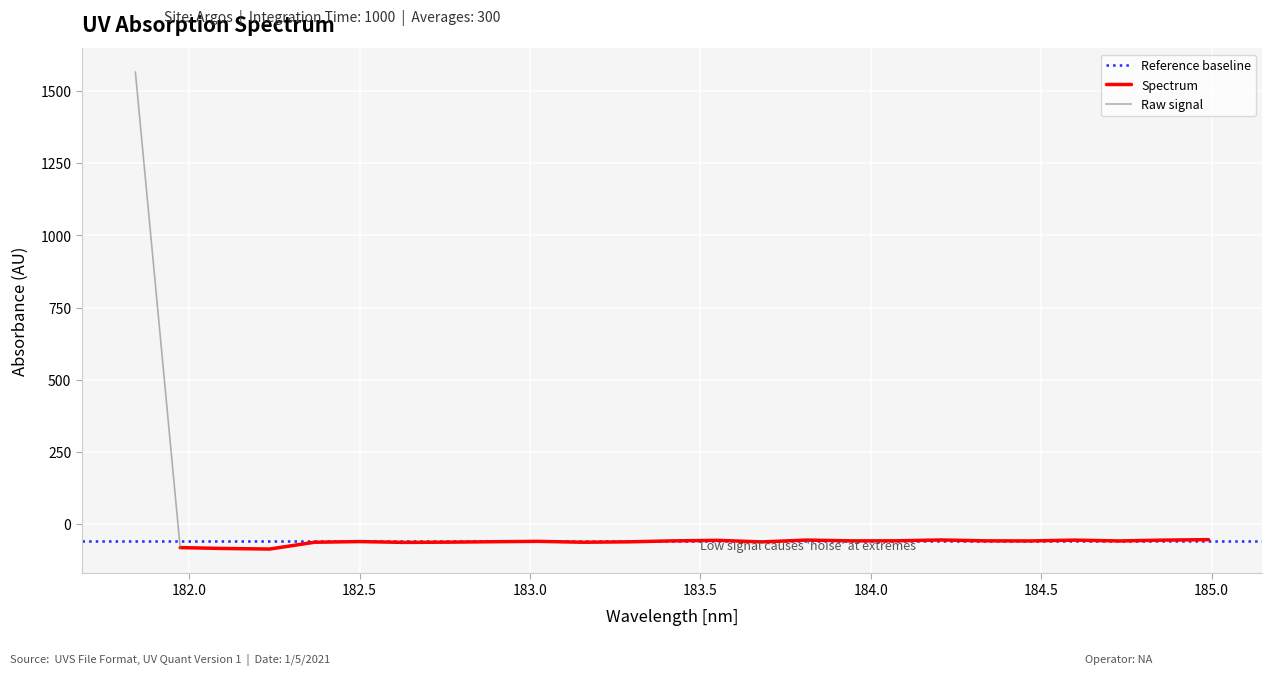

True or false: the data shows -61.2 at 11.

True